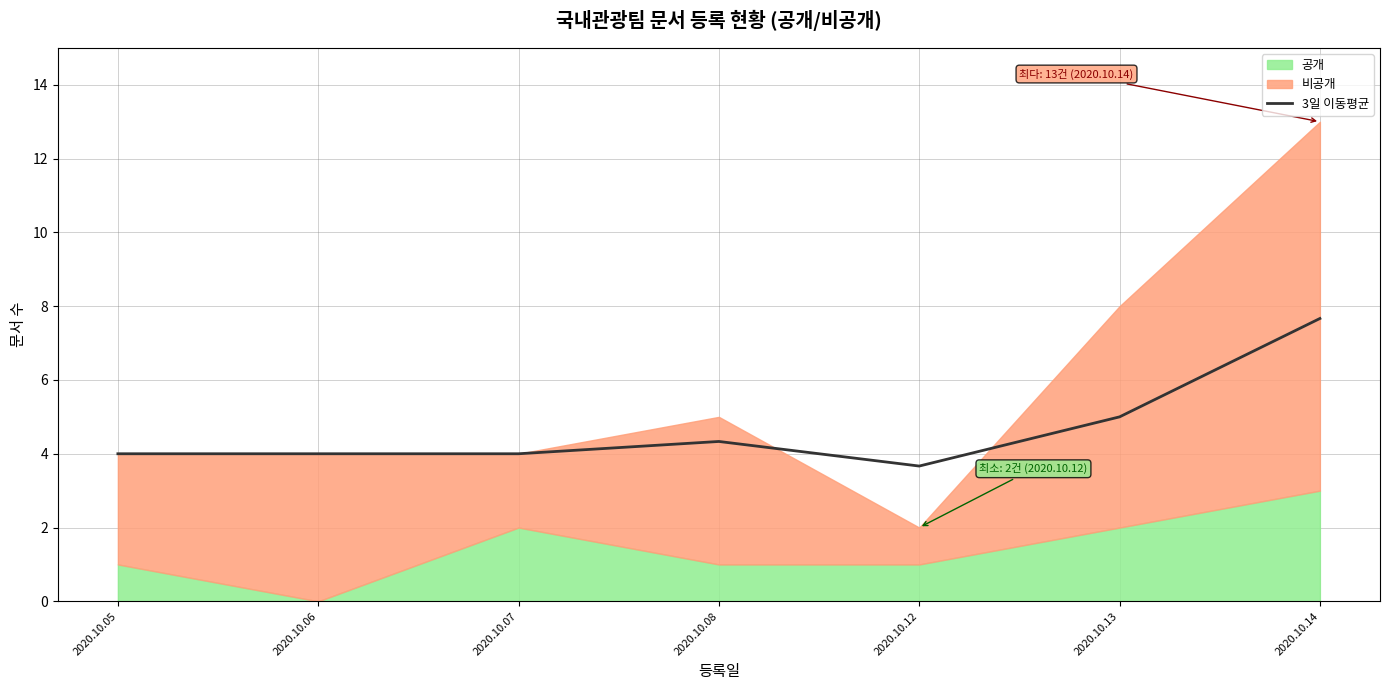

How many lines are shown in the chart?

1